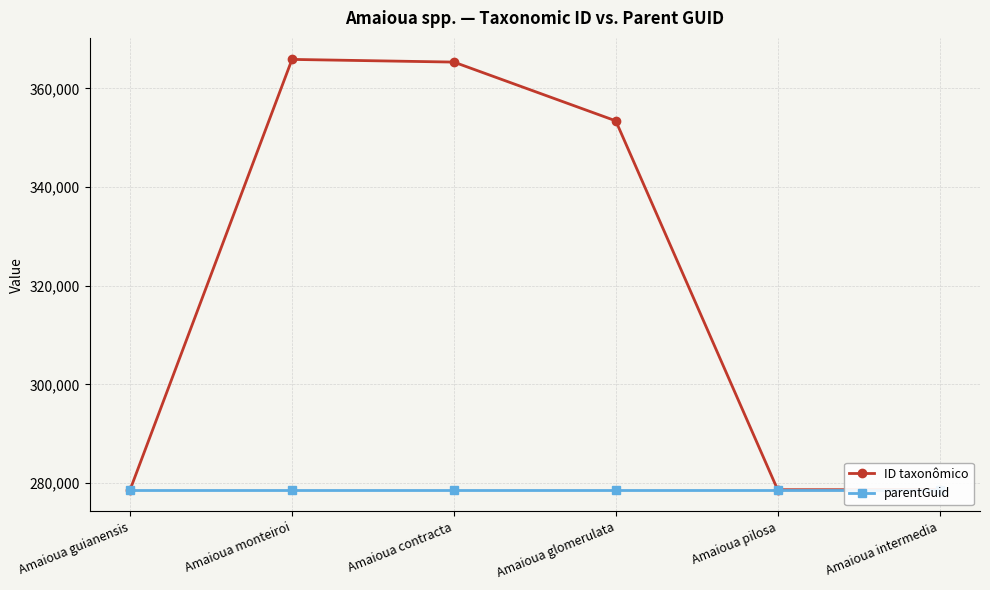

What is the label of the 6th point from the right?

Amaioua guianensis